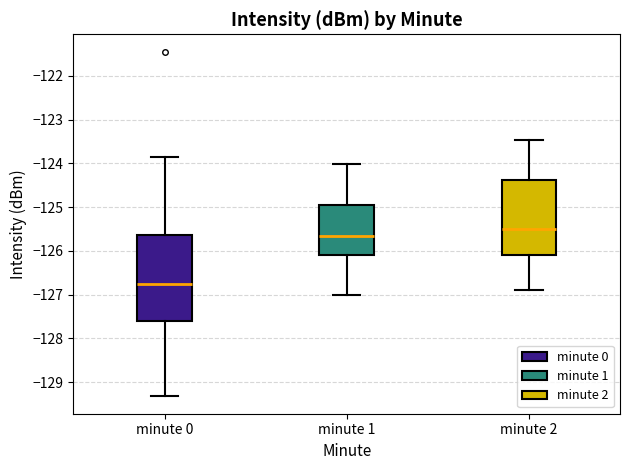

Which box has the highest median line?

minute 2